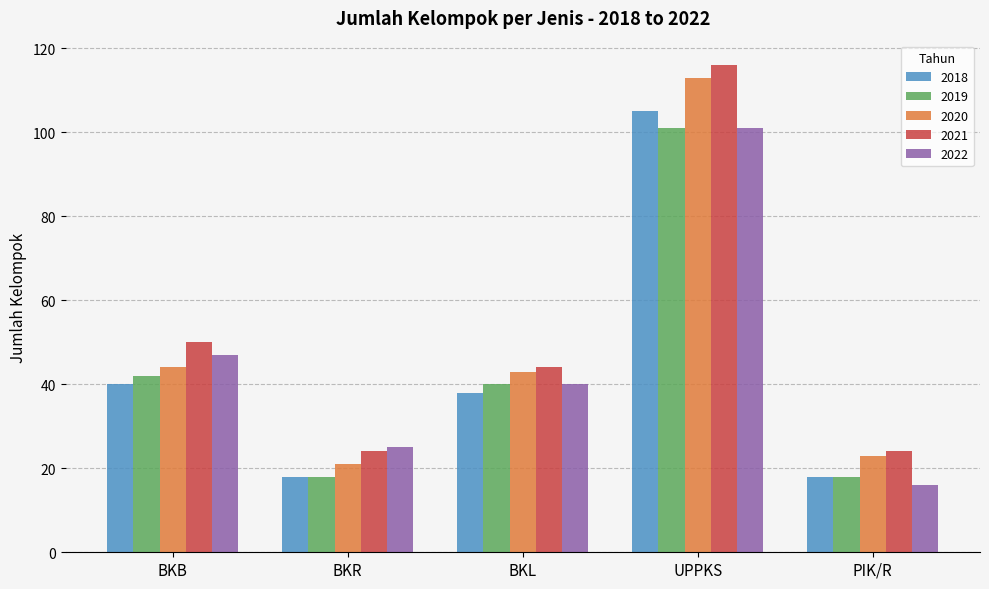

What is the minimum value for 2019?

18